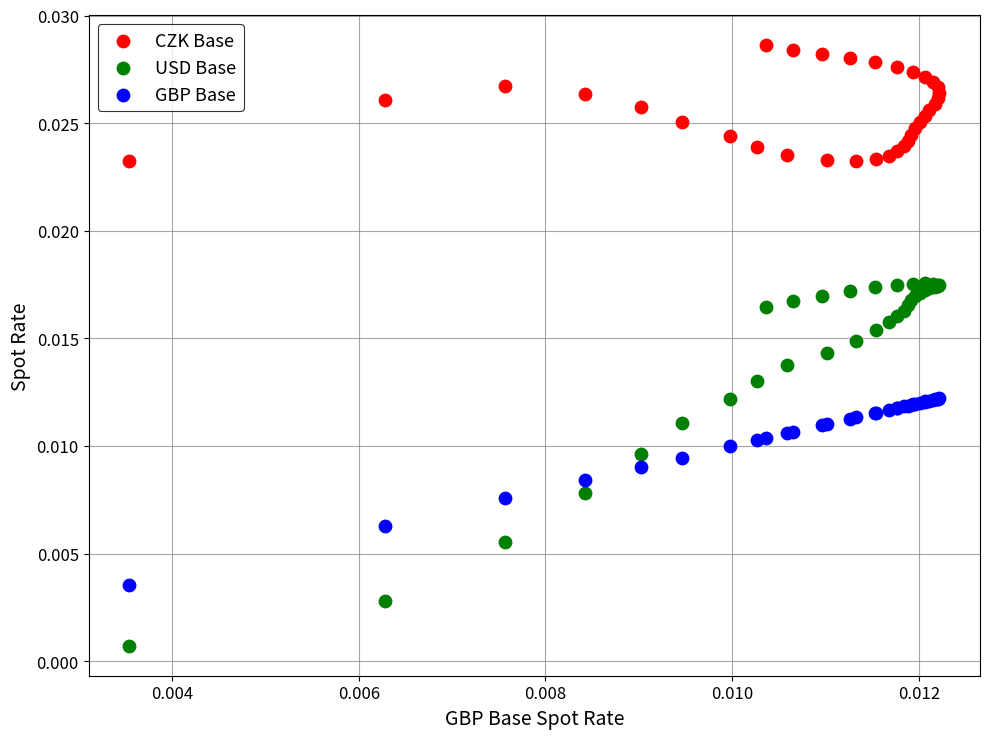

Which series contains the lowest Y value?

USD Base